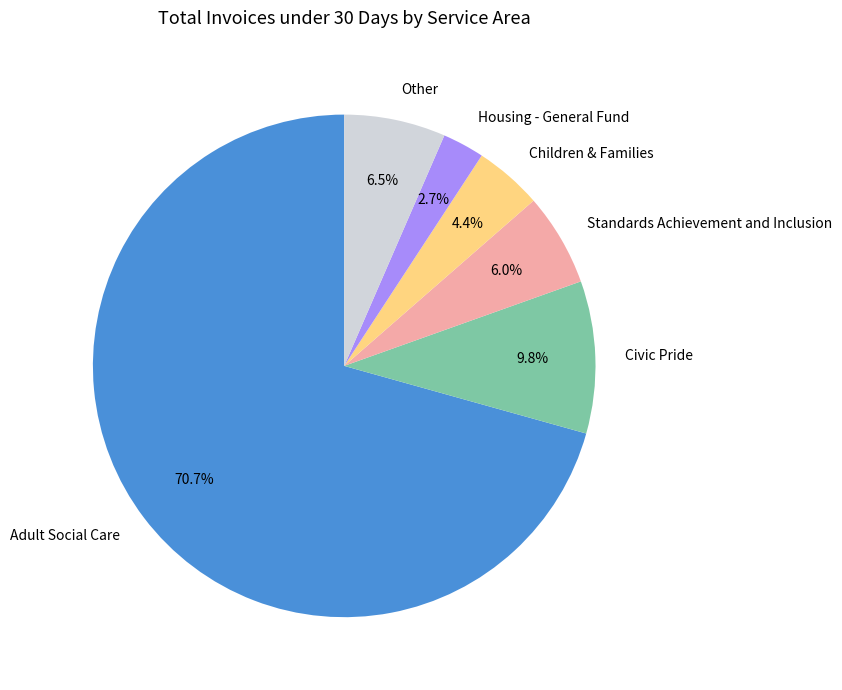

The Adult Social Care slice represents 71% of the pie. True or false?

True